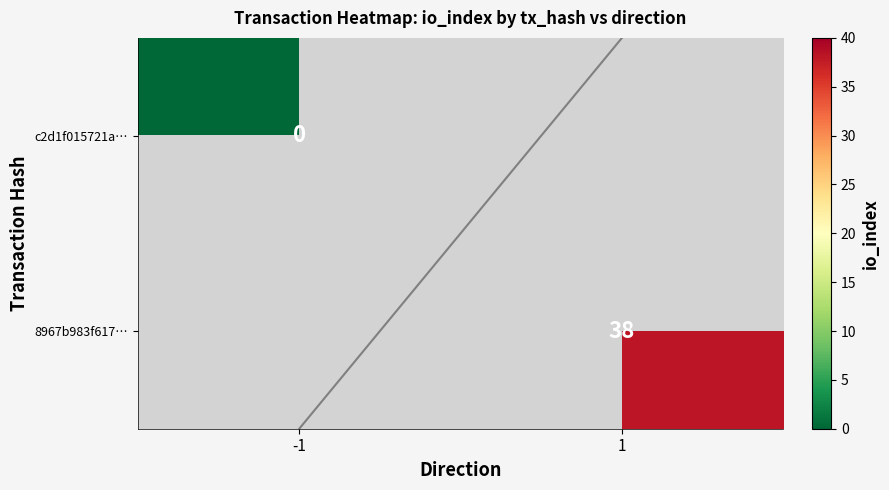

At how many categories does at least one series exceed 18?

1